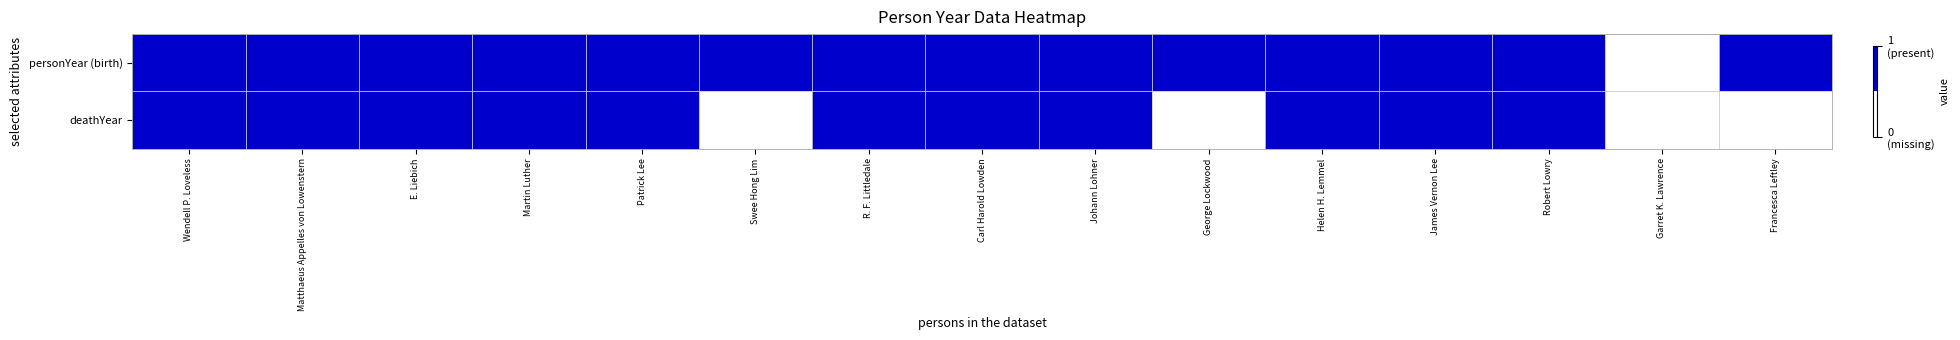

At Carl Harold Lowden, list the series in order from largest to smallest.

personYear (birth), deathYear